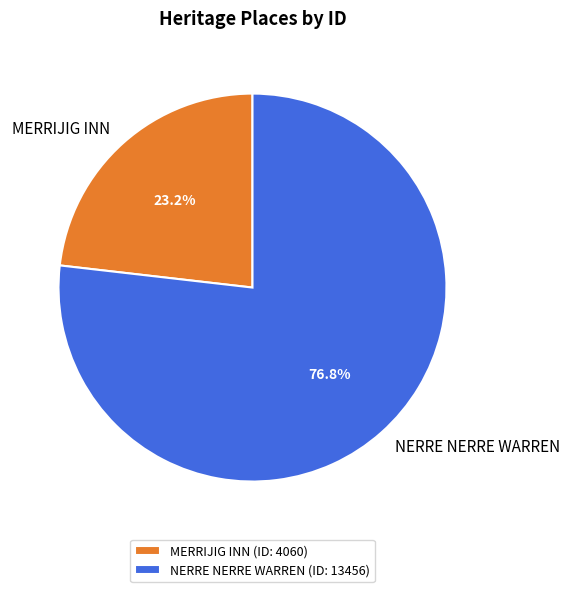

To the nearest percent, what is the difference between the MERRIJIG INN and NERRE NERRE WARREN slice percentages?

54%